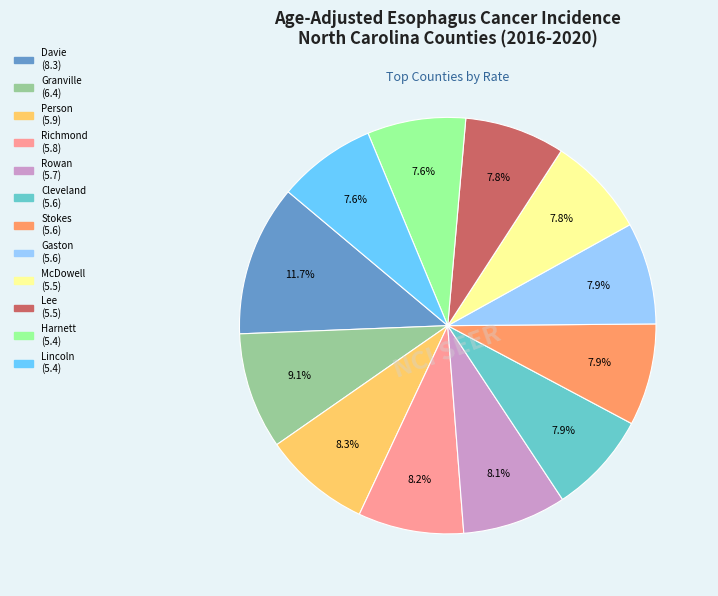

Is there any slice that represents more than half of the pie?

No